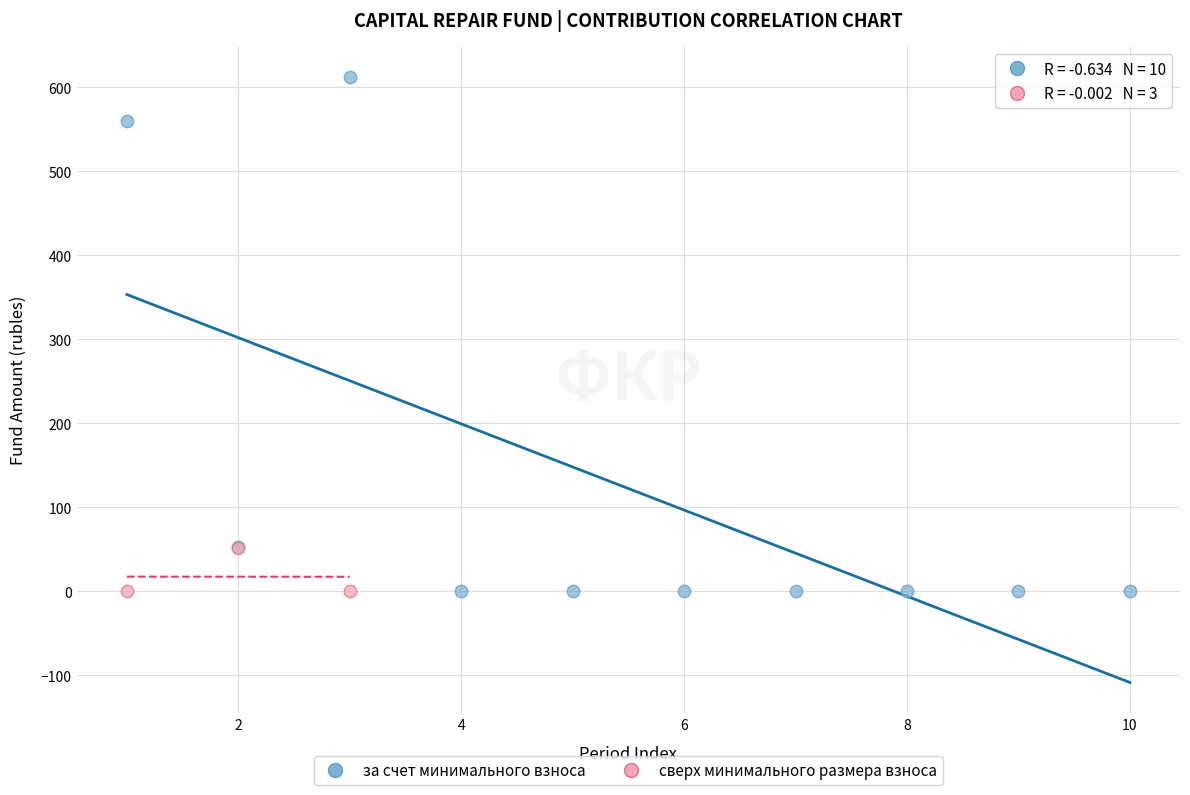

Which series has the largest Y range (max minus min)?

за счет минимального взноса